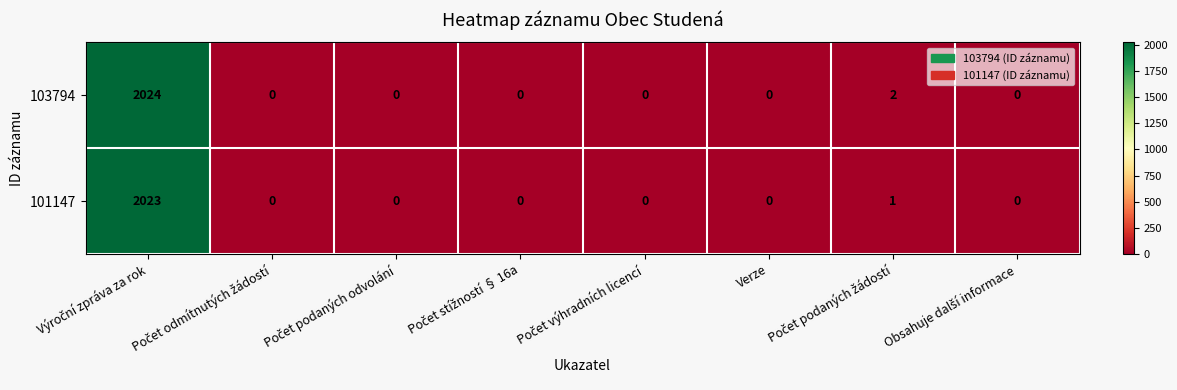

Which series has the widest spread of values?

103794